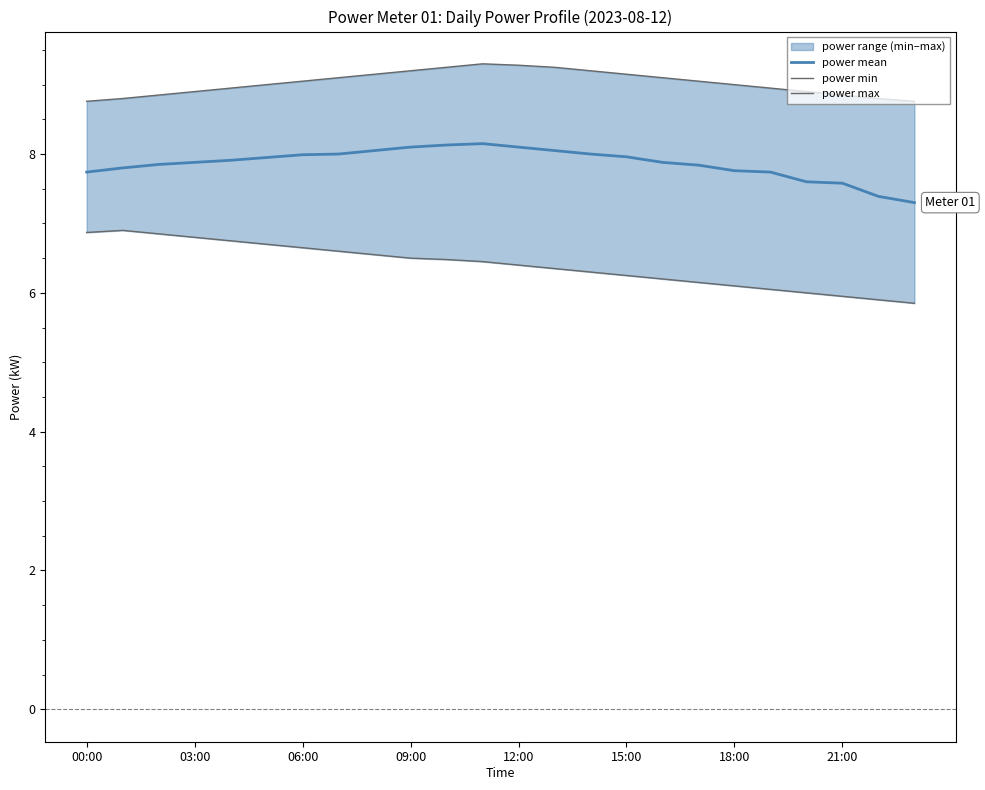

True or false: power min and power max intersect in this chart.

False